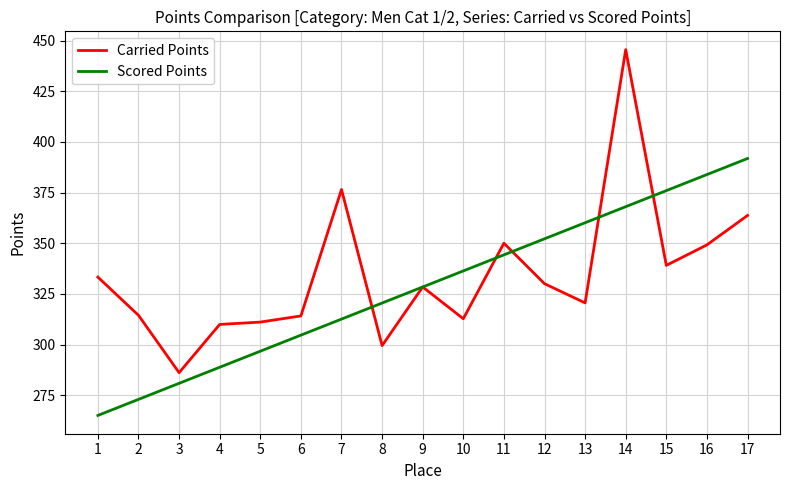

What is the total value across all series at 12?

682.3